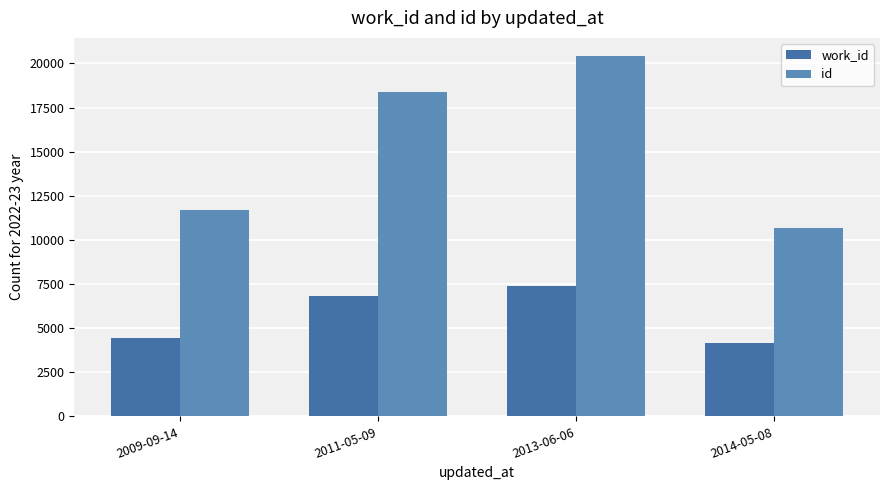

Which category has the highest value in the id series?

2013-06-06